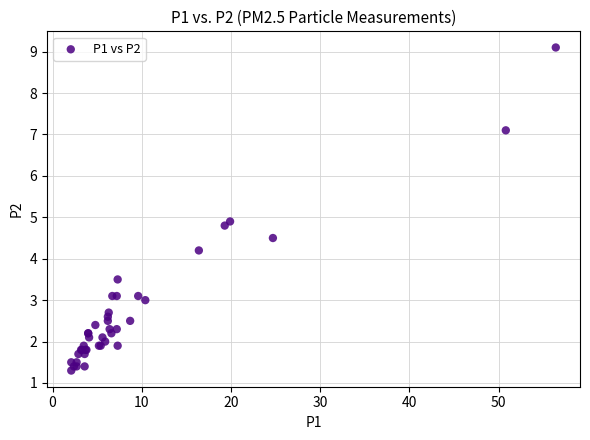

What Y value in the scatter plot is closest to 5?

4.9